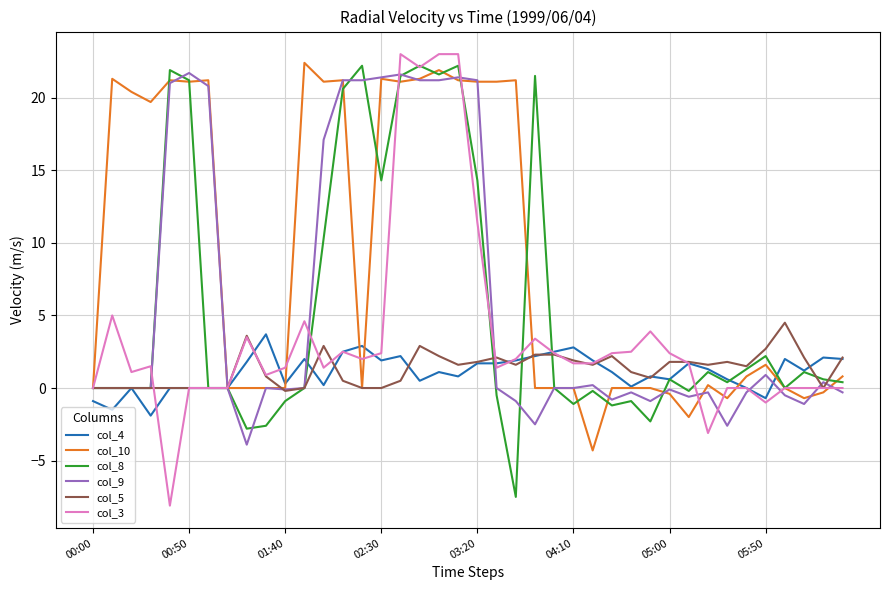

What is the maximum value shown in the chart?

23.0